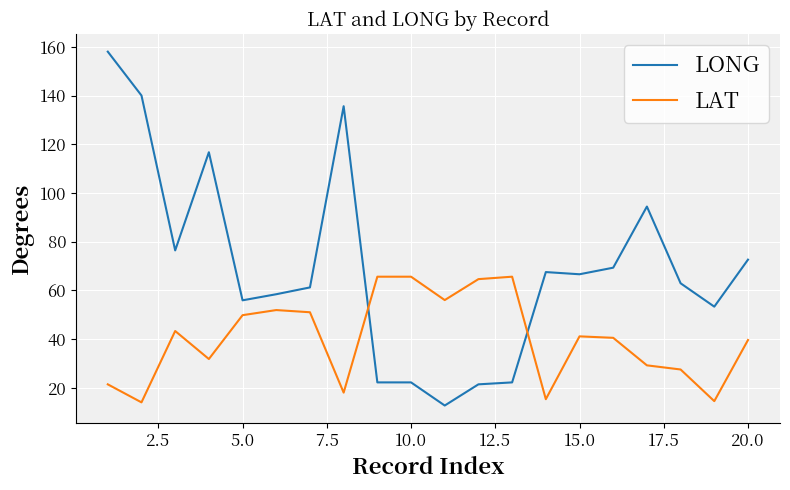

Rank the series by their average value, from lowest to highest.

LAT, LONG